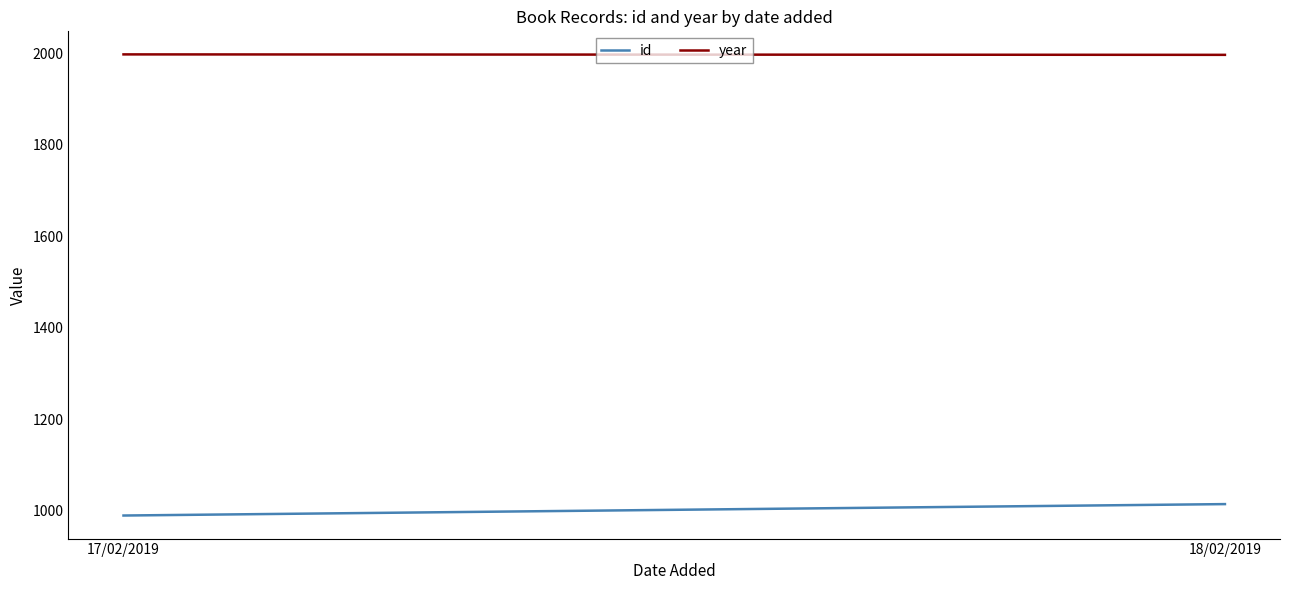

Which series changed the most between 17/02/2019 and 18/02/2019?

id